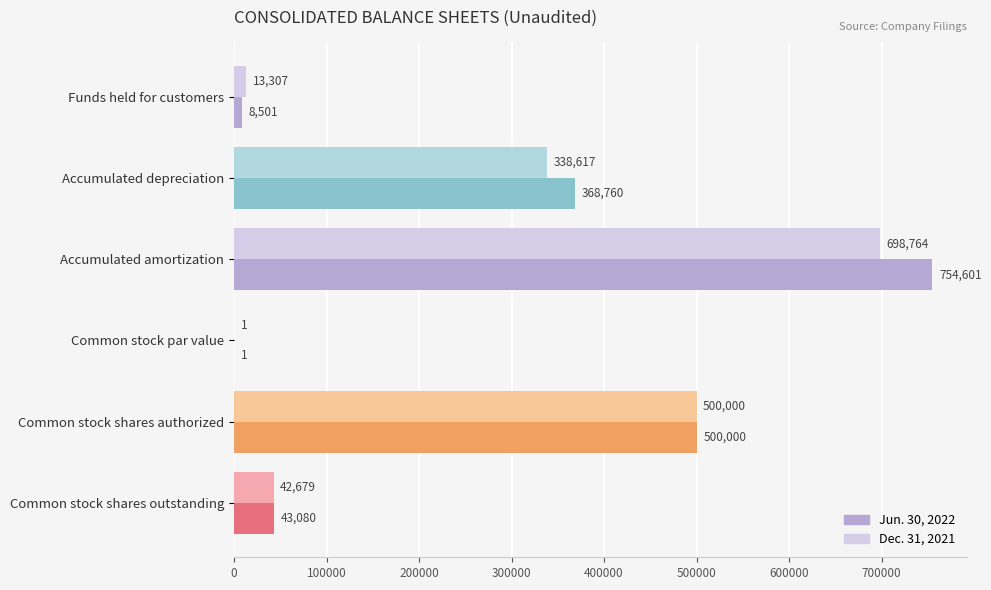

Is it true that Dec. 31, 2021 equals 472435 at Accumulated amortization?

False